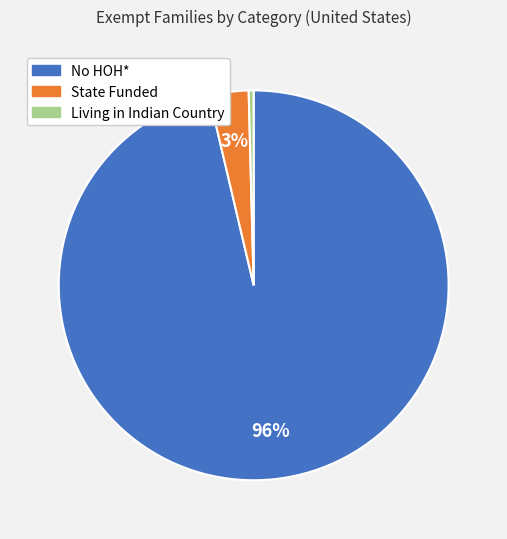

Between No HOH* and Living in Indian Country, which is larger?

No HOH*